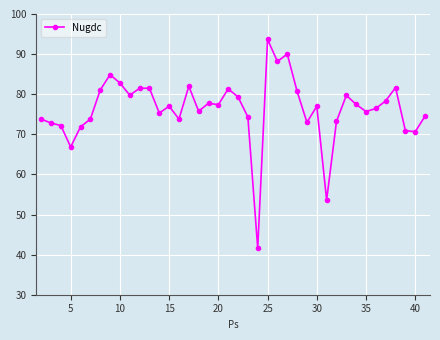

Count the number of data series in this chart.

1